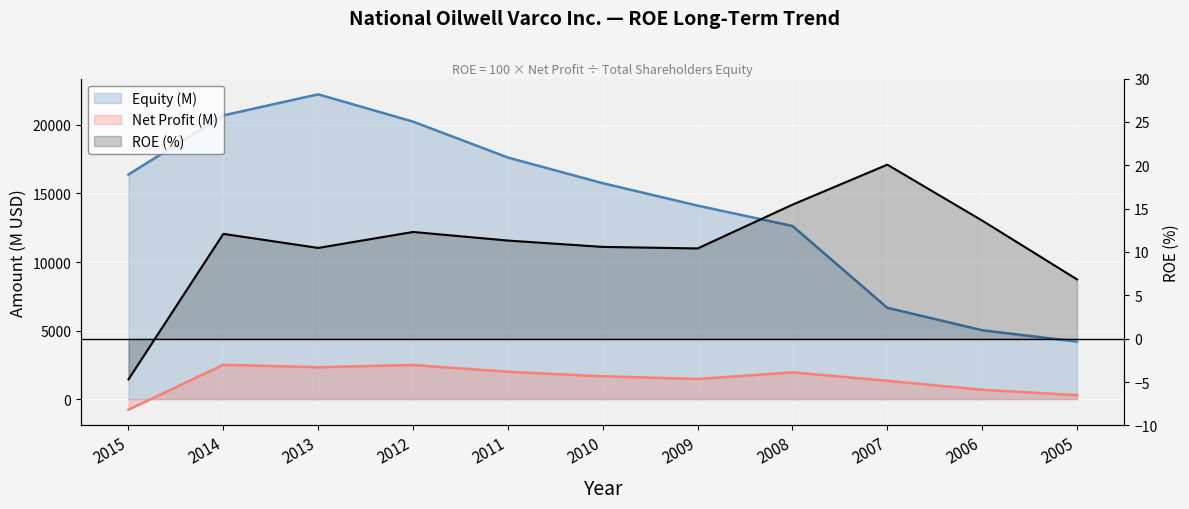

What is the value of the Net Profit (M) point at the 9th from the left?

1337.0